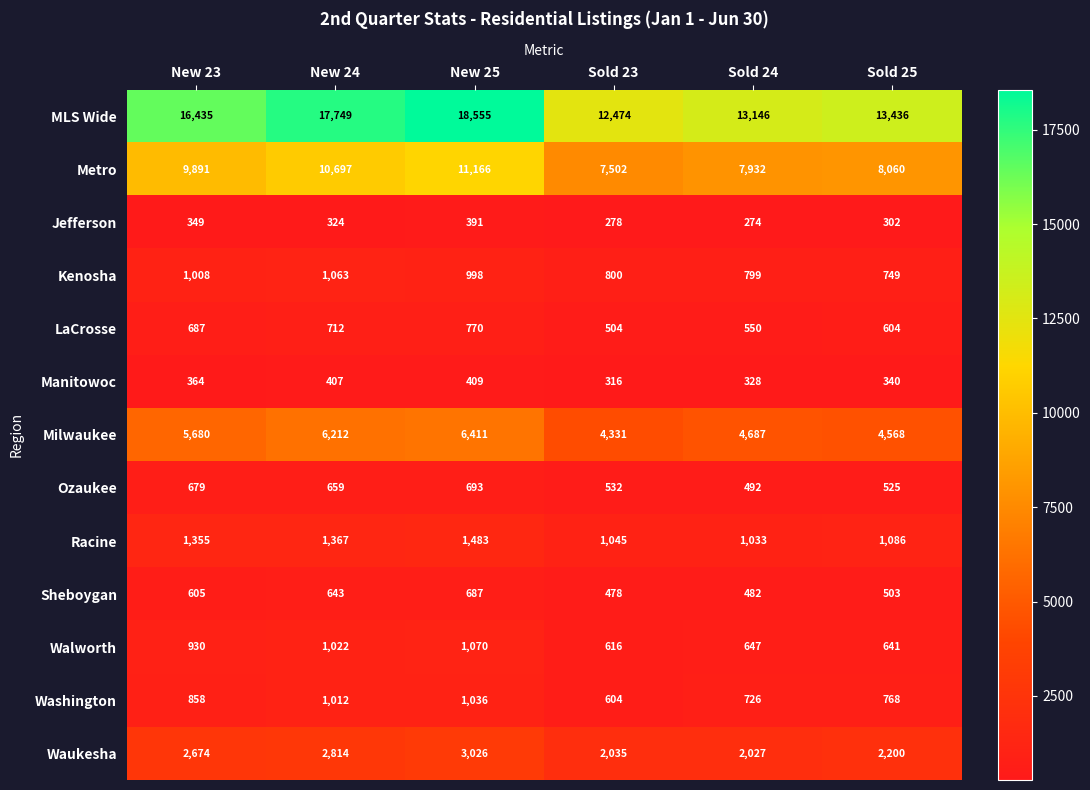

At how many categories does at least one series exceed 4730?

6